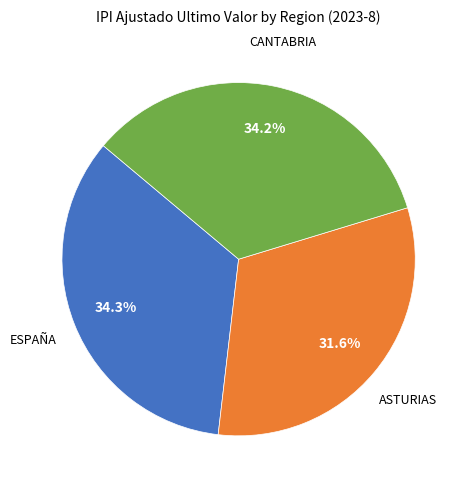

Is there any slice that represents more than half of the pie?

No